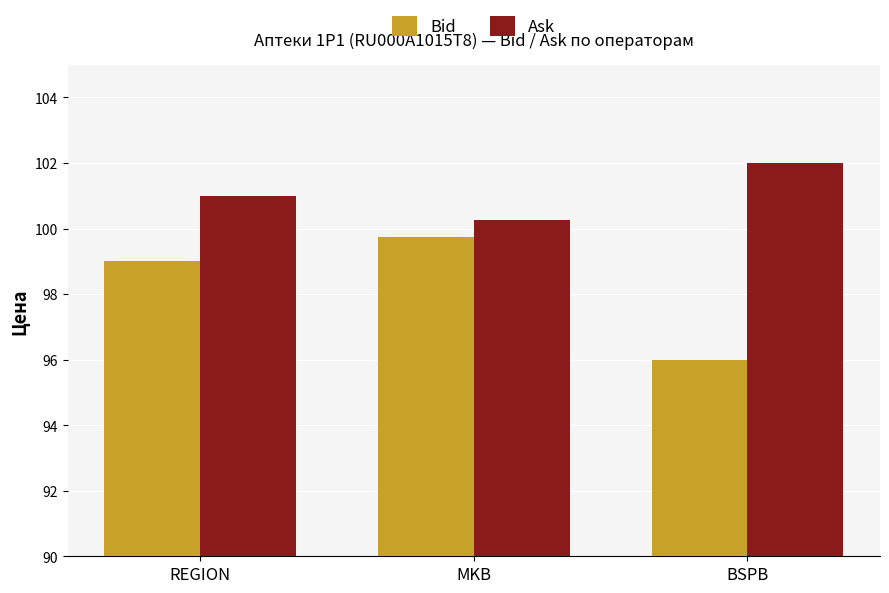

List the series in order of their peak value, highest first.

Ask, Bid